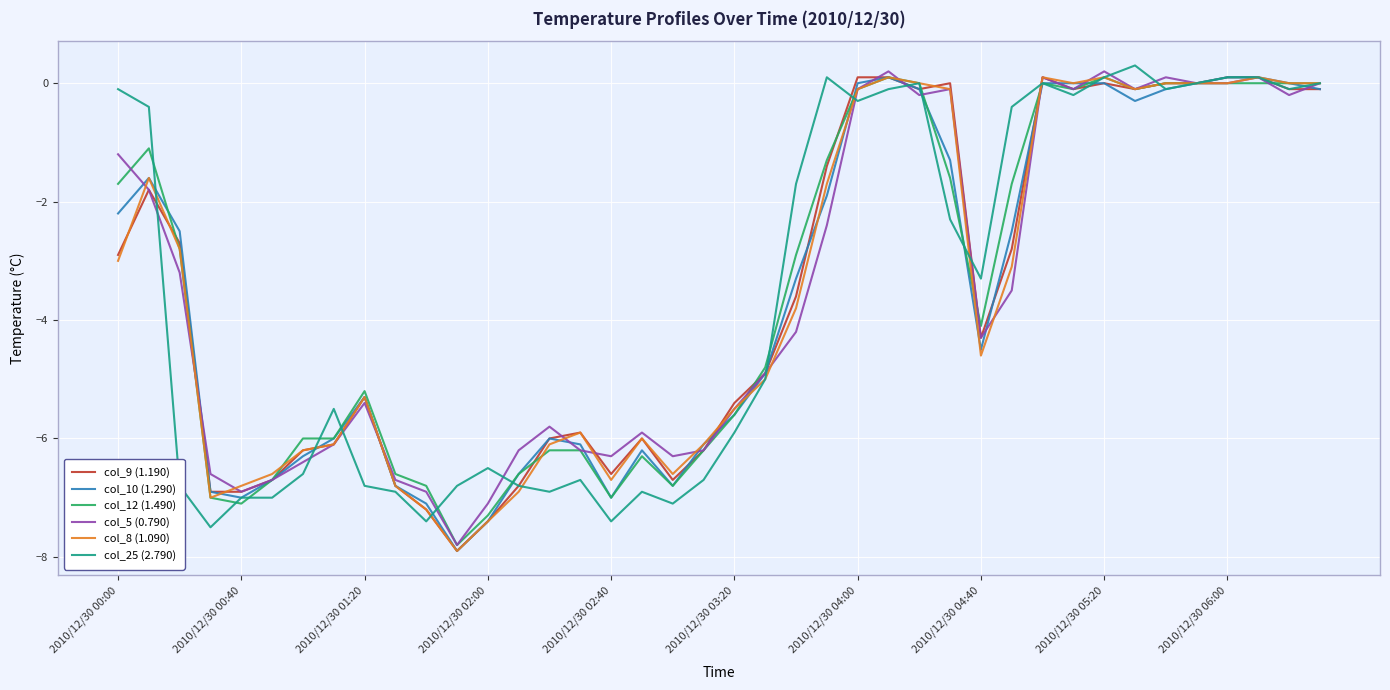

What is the minimum value for col_8 (1.090)?

-7.9